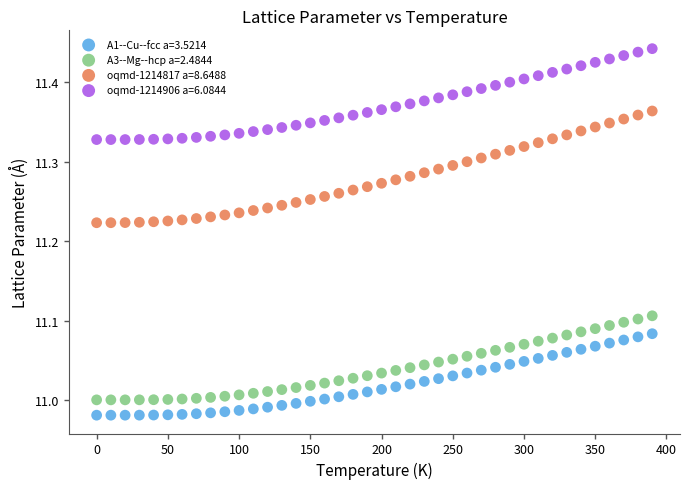

What are all the series names shown in the legend?

A1--Cu--fcc a=3.5214, A3--Mg--hcp a=2.4844, oqmd-1214817 a=8.6488, oqmd-1214906 a=6.0844